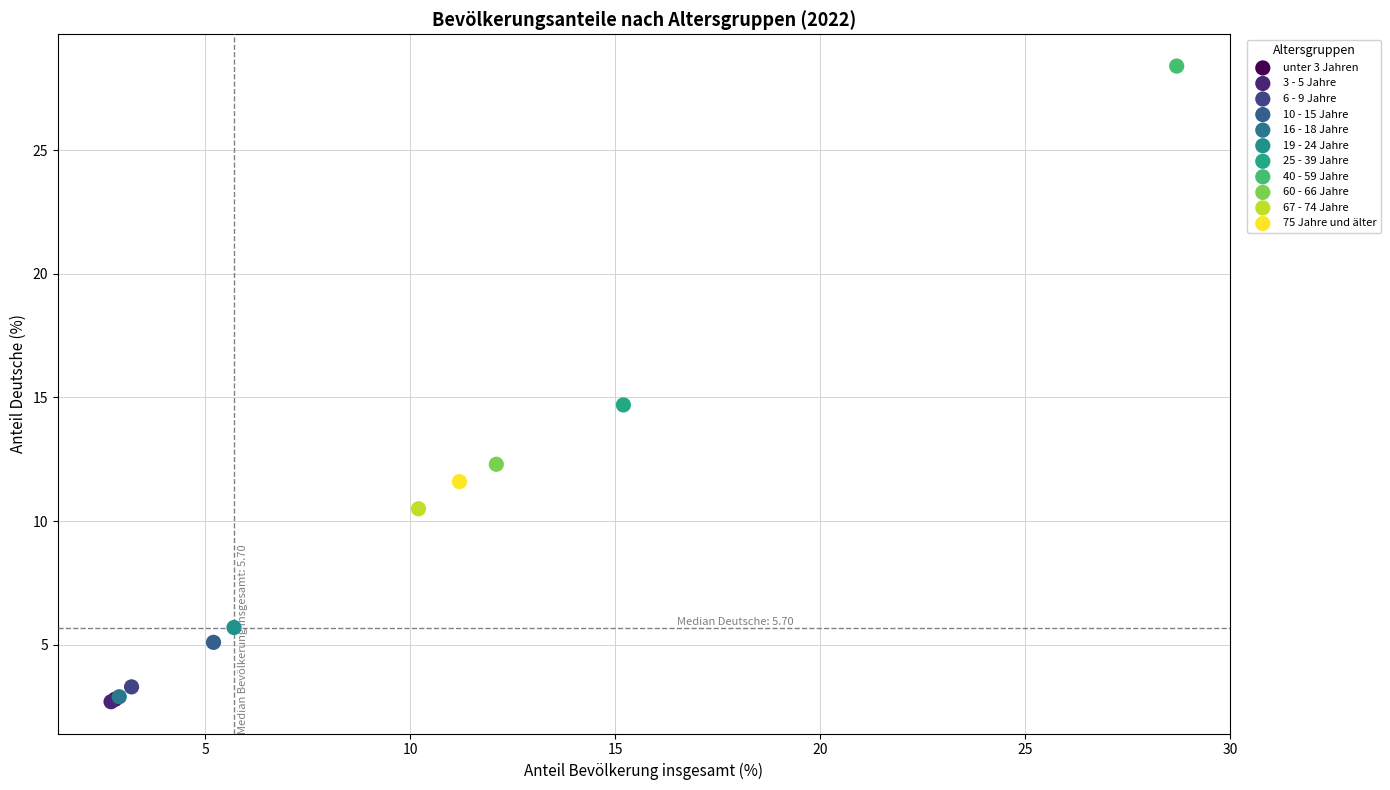

What are all the series names shown in the legend?

unter 3 Jahren, 3 - 5 Jahre, 6 - 9 Jahre, 10 - 15 Jahre, 16 - 18 Jahre, 19 - 24 Jahre, 25 - 39 Jahre, 40 - 59 Jahre, 60 - 66 Jahre, 67 - 74 Jahre, 75 Jahre und älter